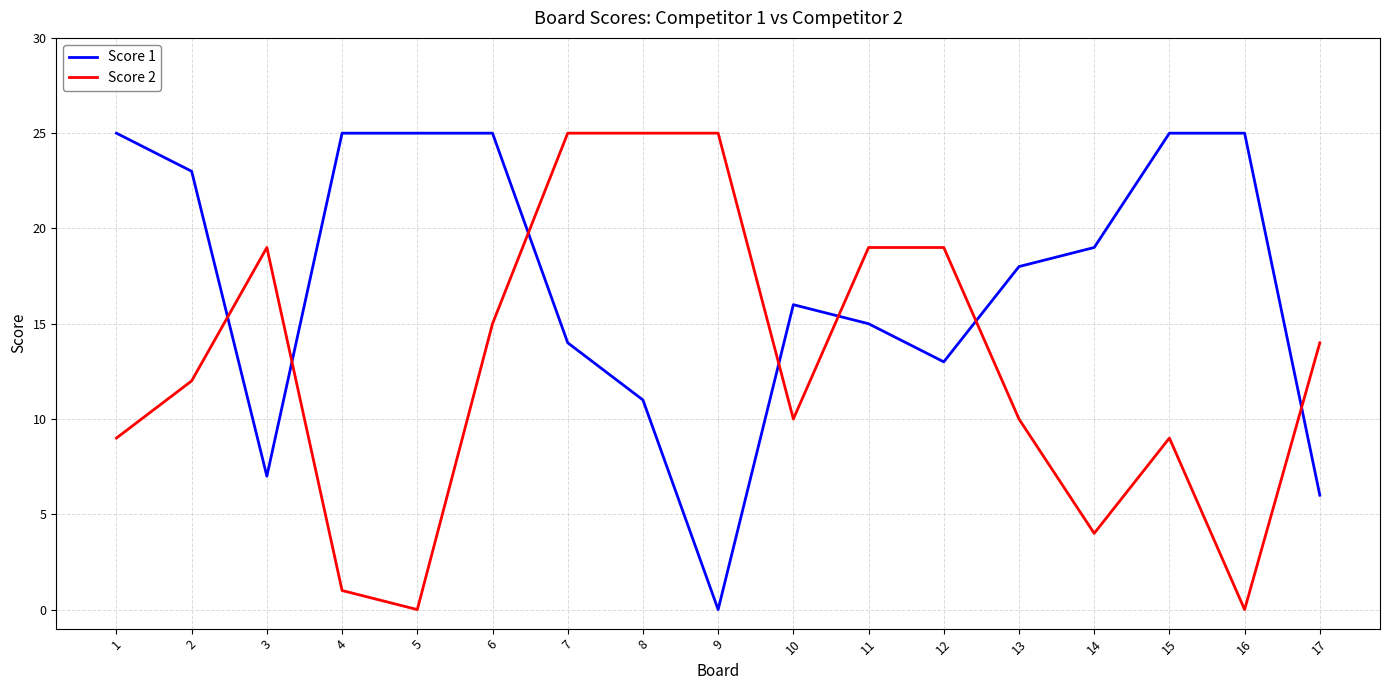

True or false: Score 2 and Score 1 intersect in this chart.

True